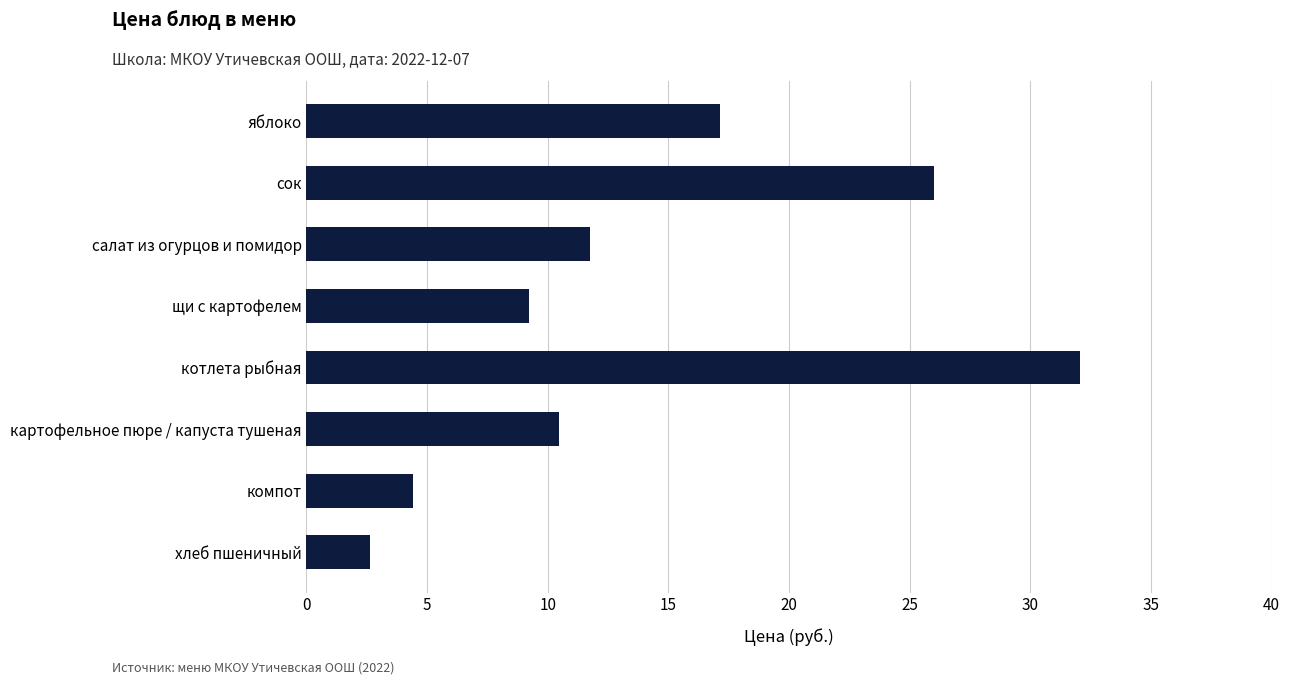

Does the chart contain any negative values?

No